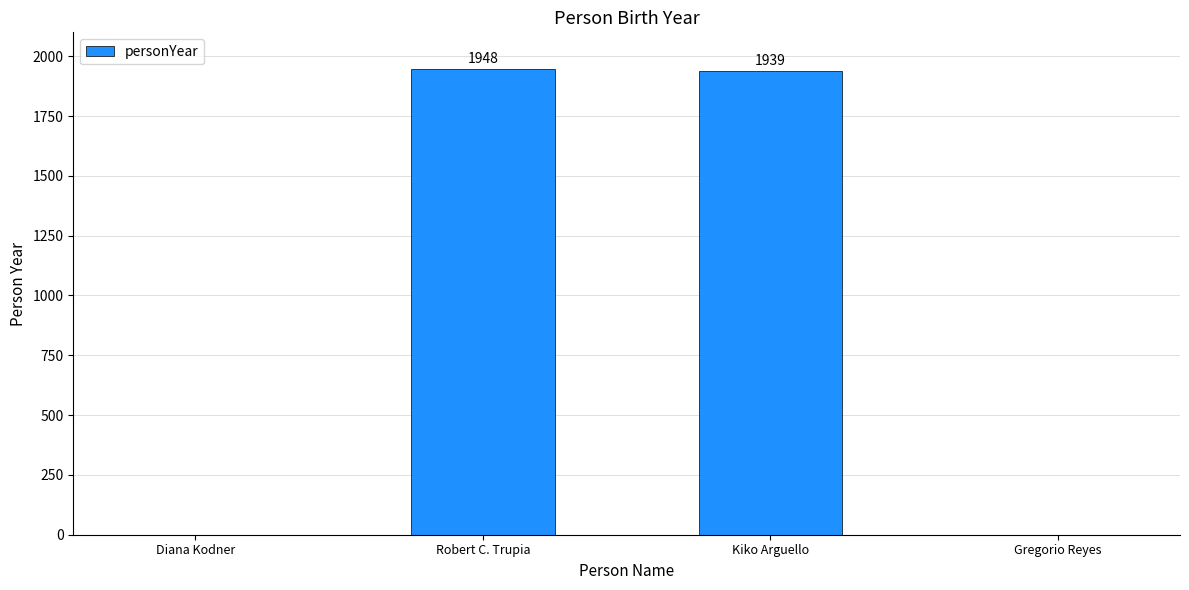

The value at Diana Kodner is 657. True or false?

False